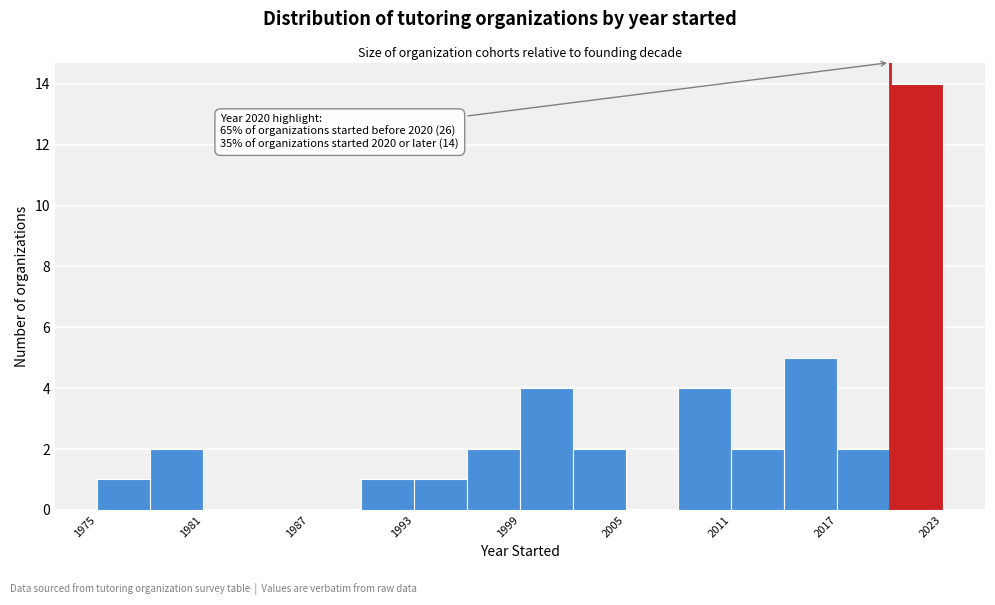

Around what value on the x-axis is the tallest bar? Give the approximate position of its centre, as read against the axis.

2022